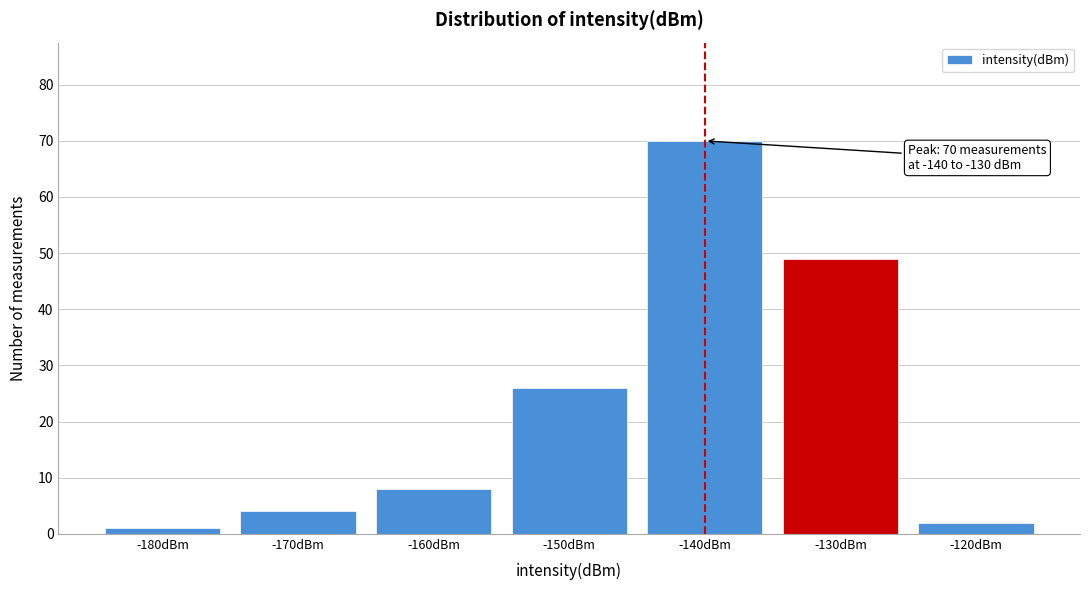

Reading left to right, what are all the values shown in this chart?

-180dBm=1	-170dBm=4	-160dBm=8	-150dBm=26	-140dBm=70	-130dBm=49	-120dBm=2